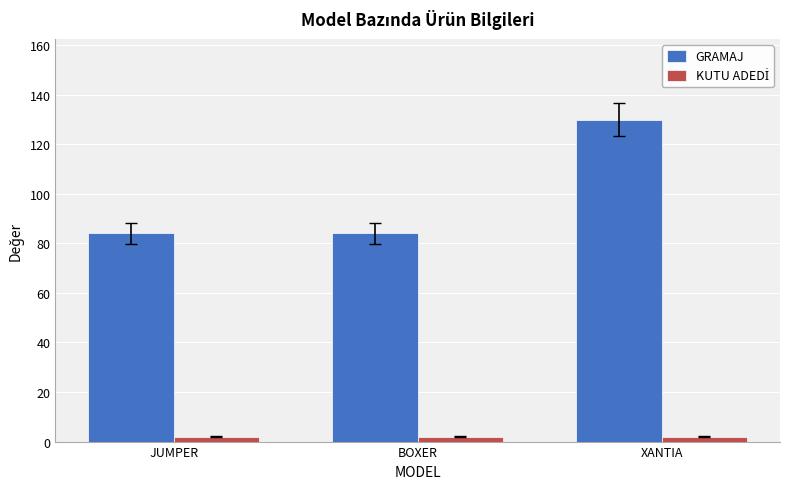

What is the label of the 1st bar from the right?

XANTIA